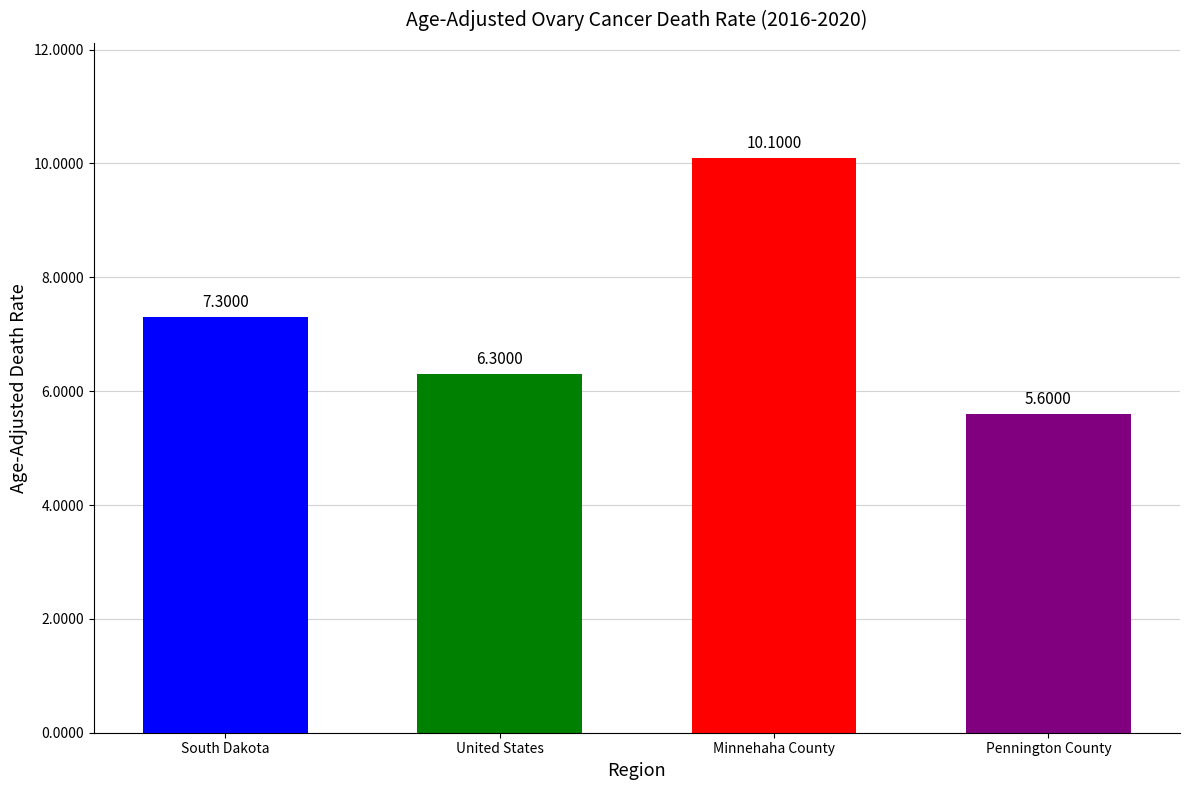

What is the value of the 2nd bar from the left?

6.3